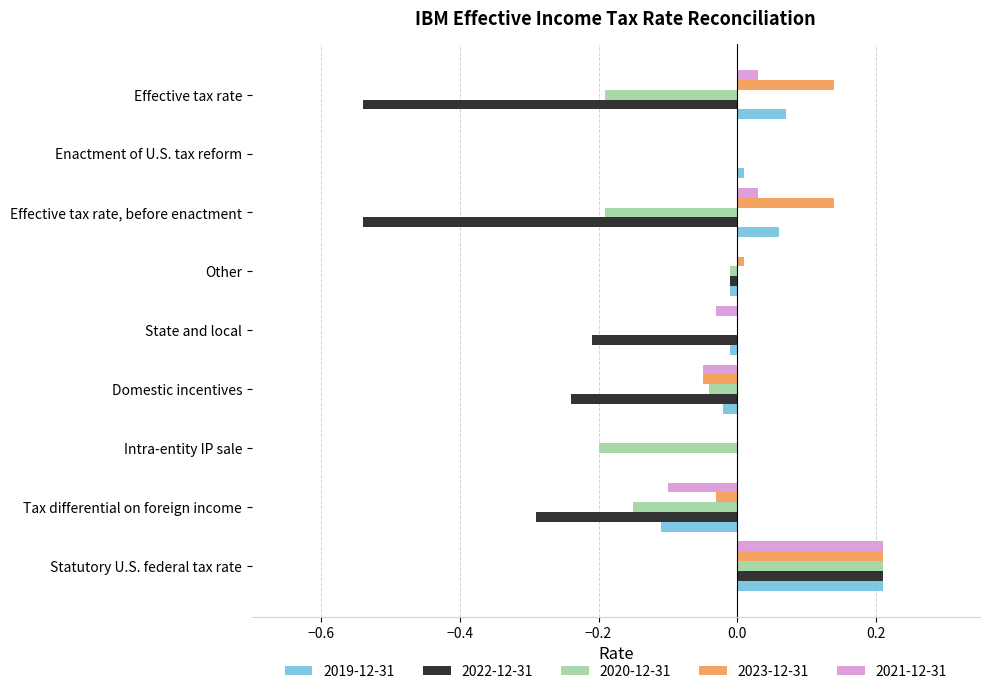

At which label does 2019-12-31 reach its peak?

Statutory U.S. federal tax rate